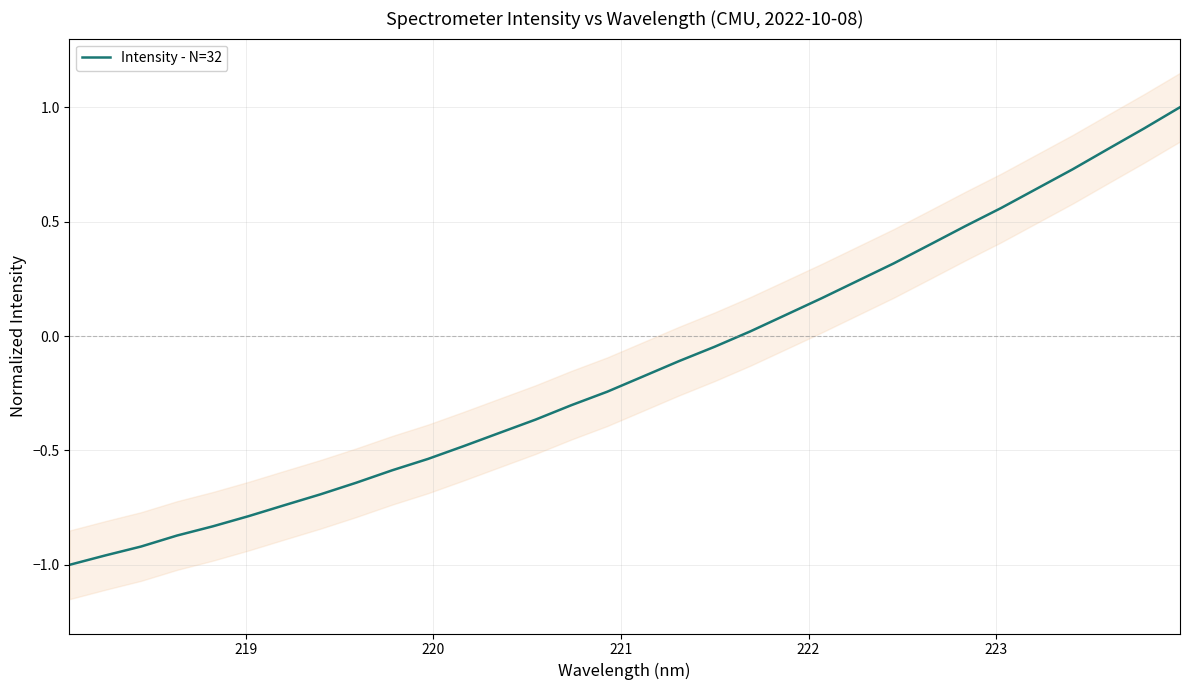

What is the maximum value for Intensity - N=32?

1.0